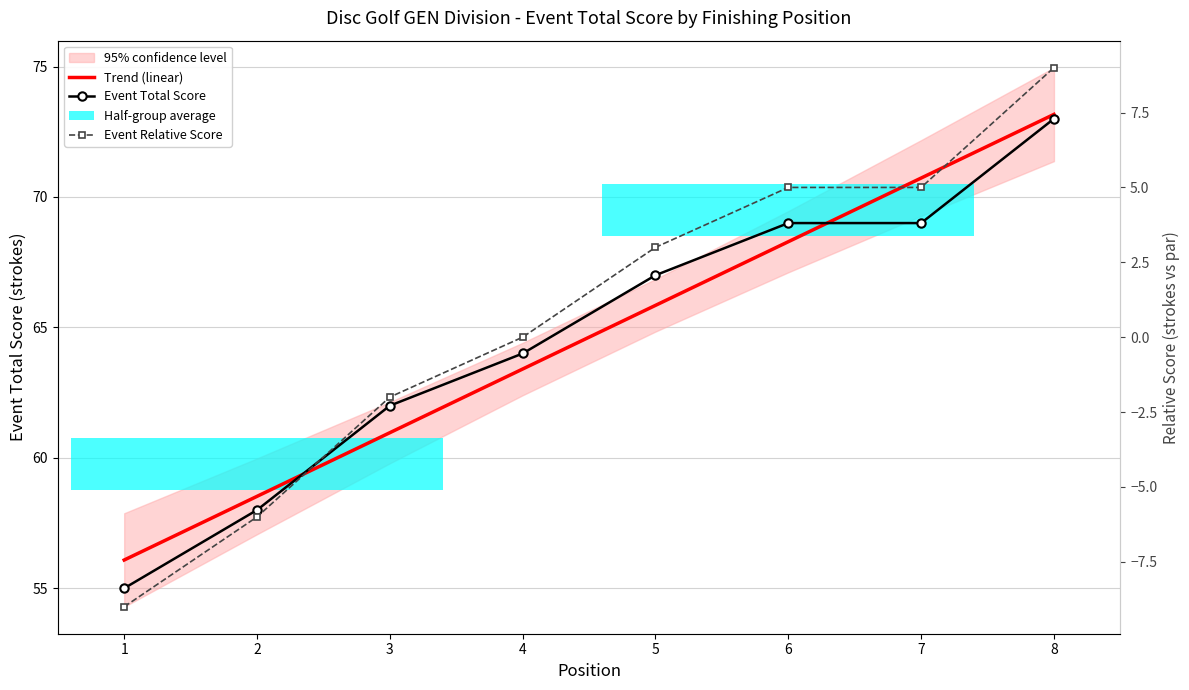

Which category has the highest value in the Event Relative Score series?

8